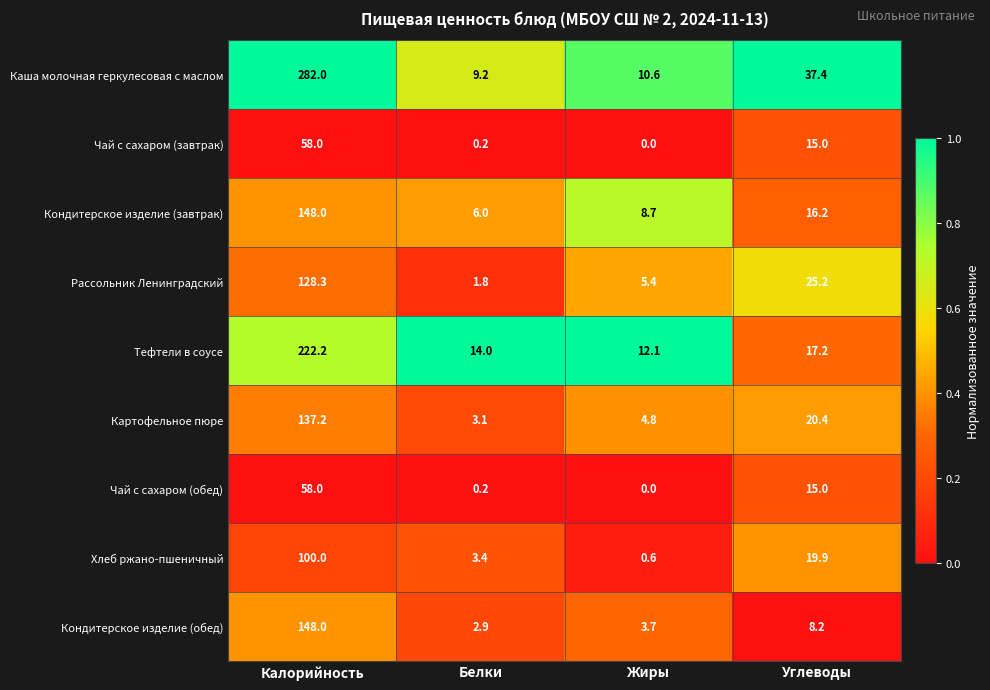

The Каша молочная геркулесовая с маслом series shows 9.2 at Белки. True or false?

True